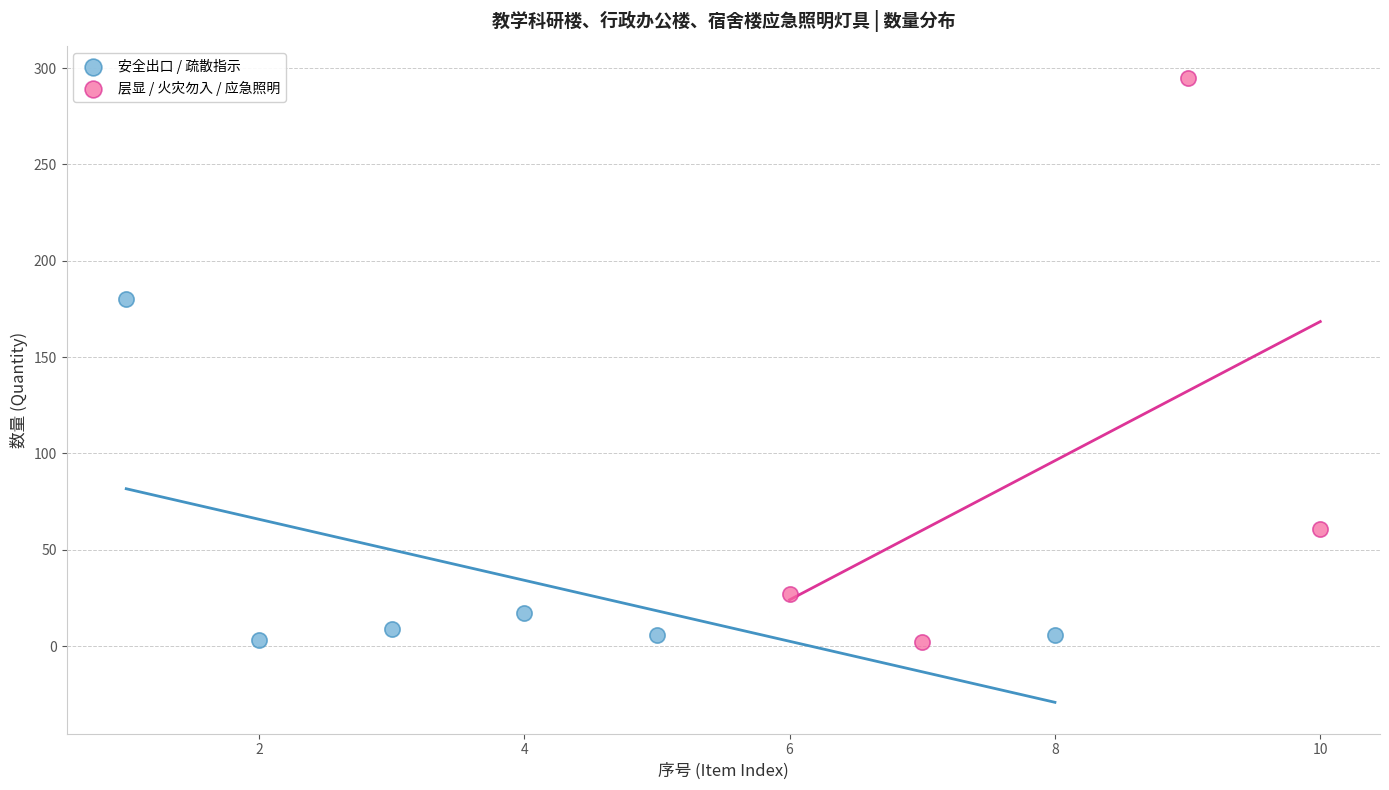

Which series contains the highest Y value?

层显 / 火灾勿入 / 应急照明